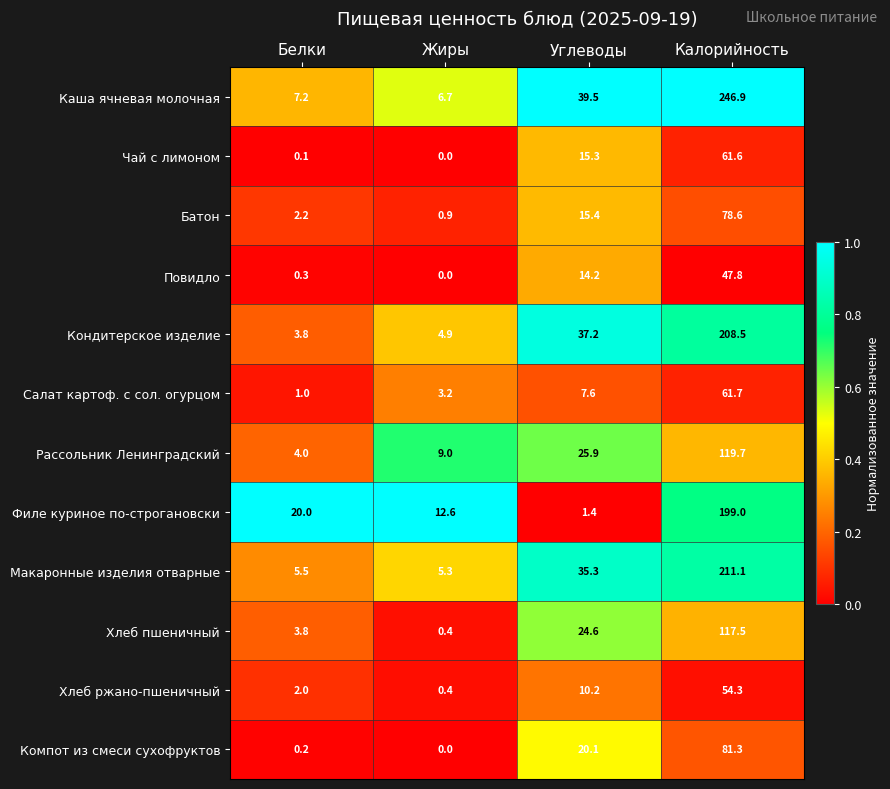

At which label does Рассольник Ленинградский first exceed 25?

Углеводы